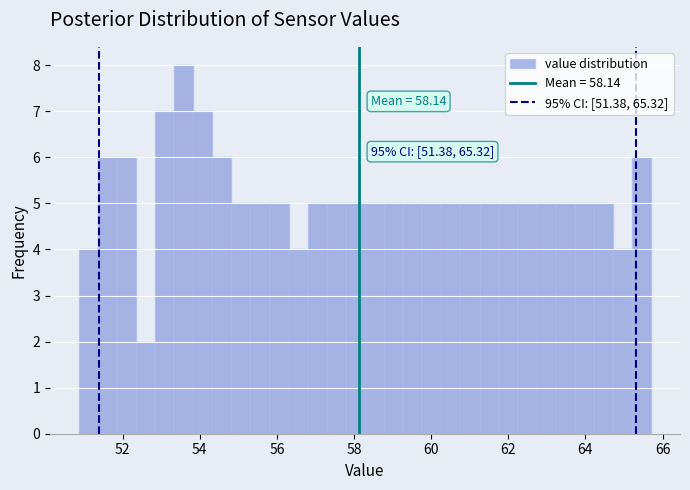

Around what value on the x-axis is the tallest bar? Give the approximate position of its centre, as read against the axis.

53.6